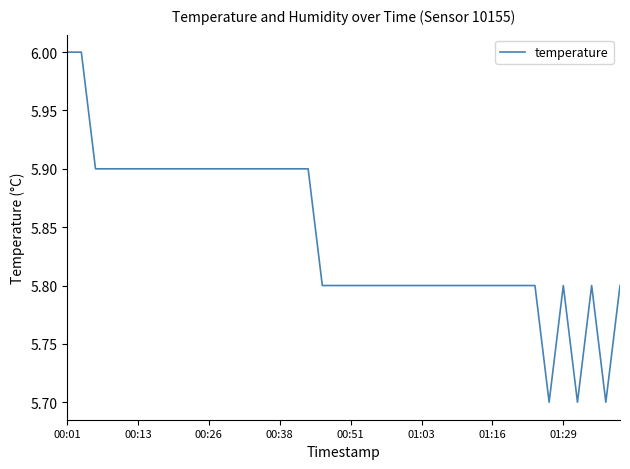

What is the greatest value displayed?

6.0